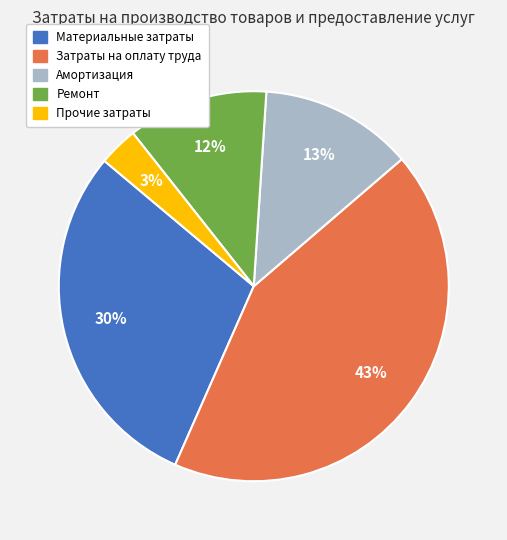

Approximately how many times larger is the value at Ремонт compared to Материальные затраты?

0.4